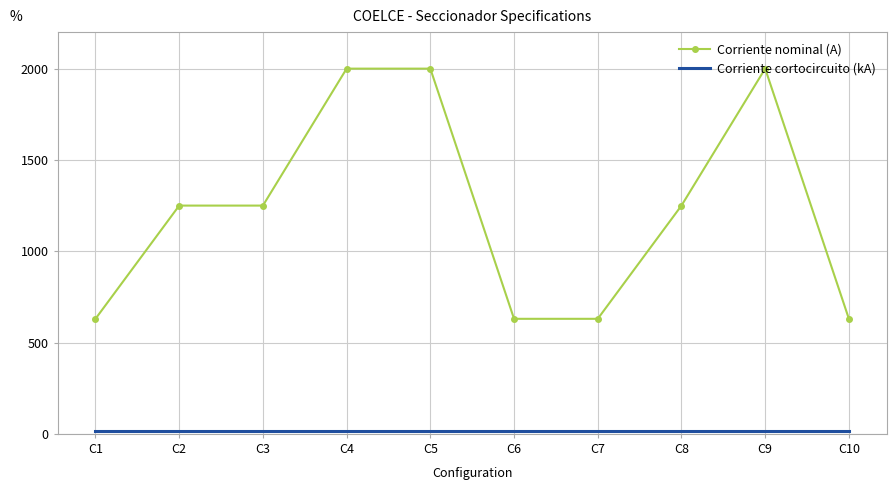

Which series has the largest total across all categories?

Corriente nominal (A)